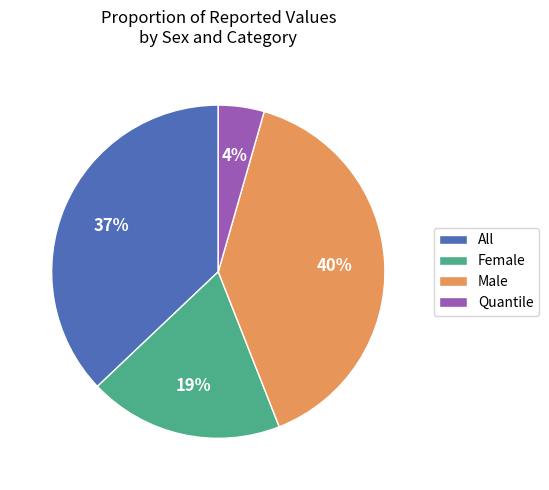

True or false: All accounts for 37% of the total.

True